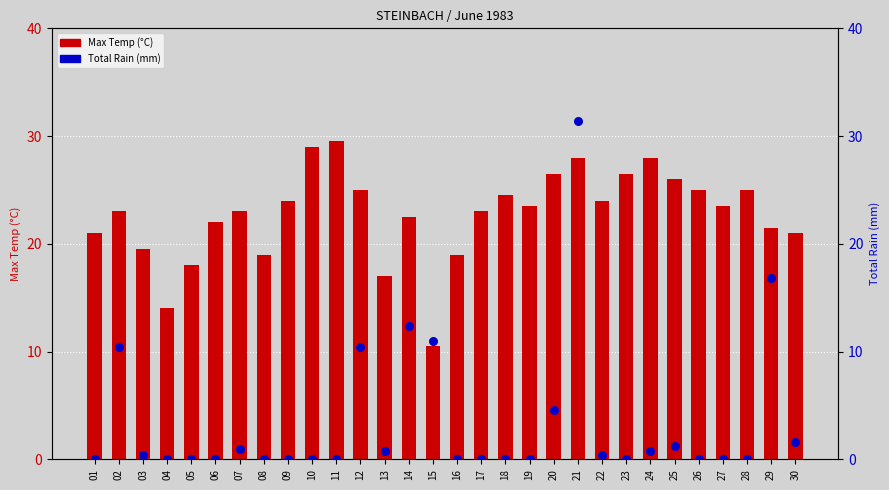

At how many categories does at least one series exceed 20?

23